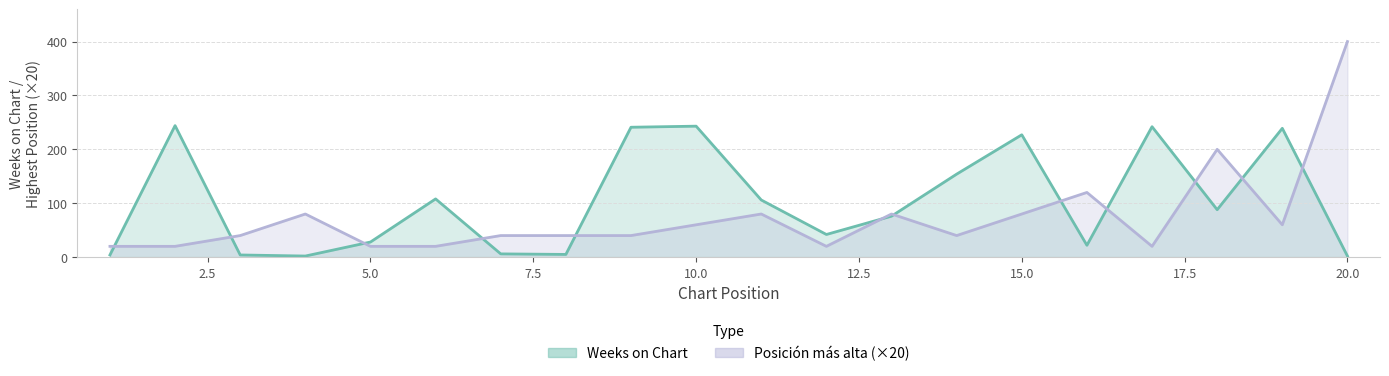

What is the smallest value displayed?

2